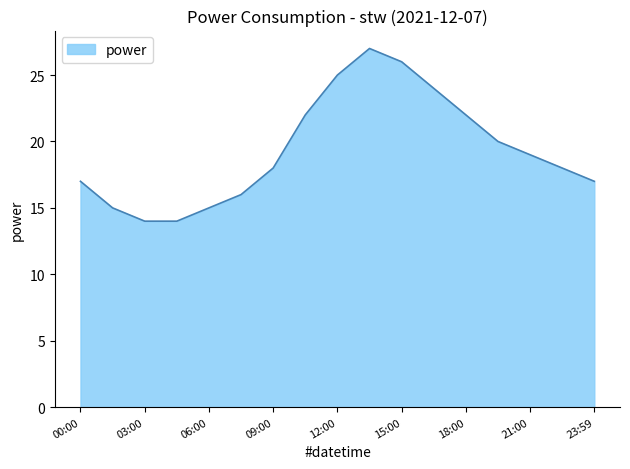

What is the difference between the maximum and minimum values?

13